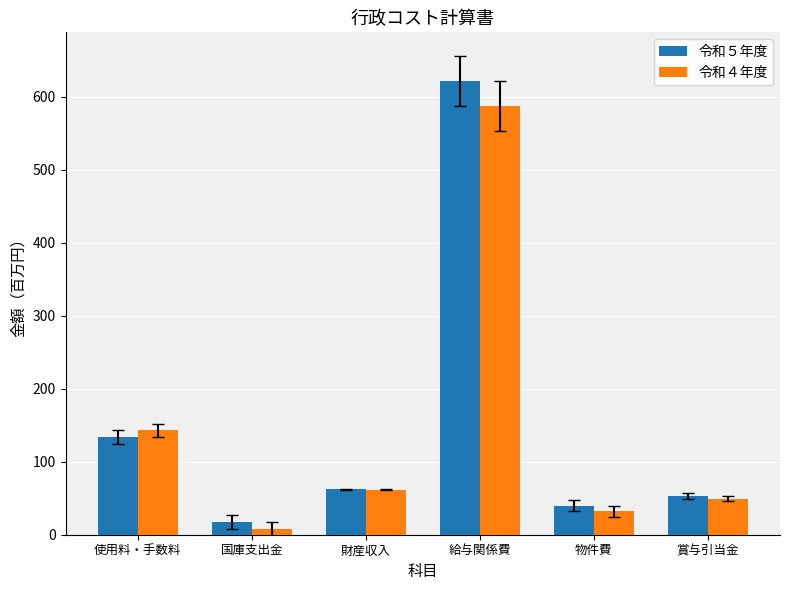

What value does the 令和５年度 series have at 国庫支出金?

17.2